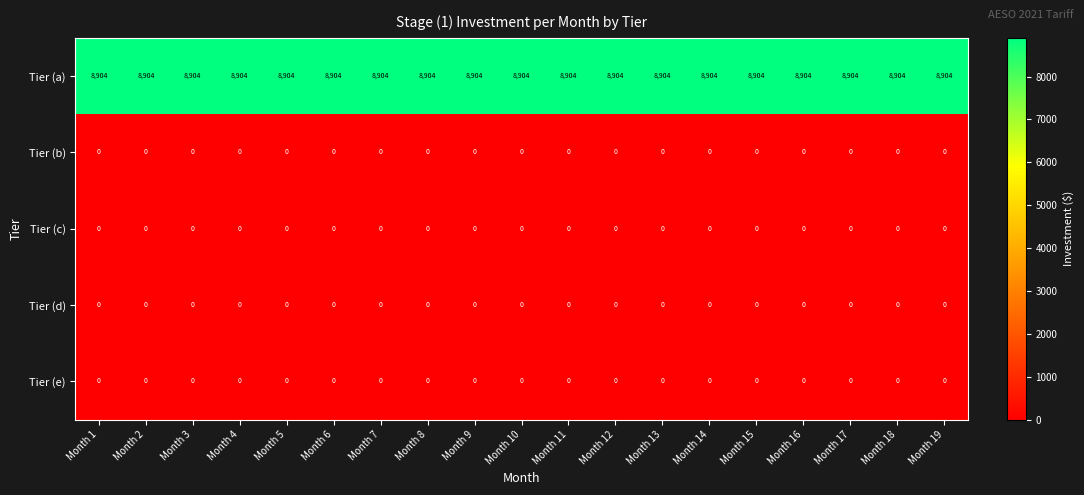

What is the greatest value displayed?

8904